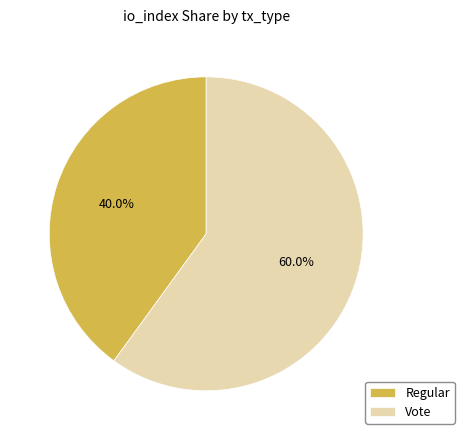

Rank the categories by value from highest to lowest.

Vote, Regular